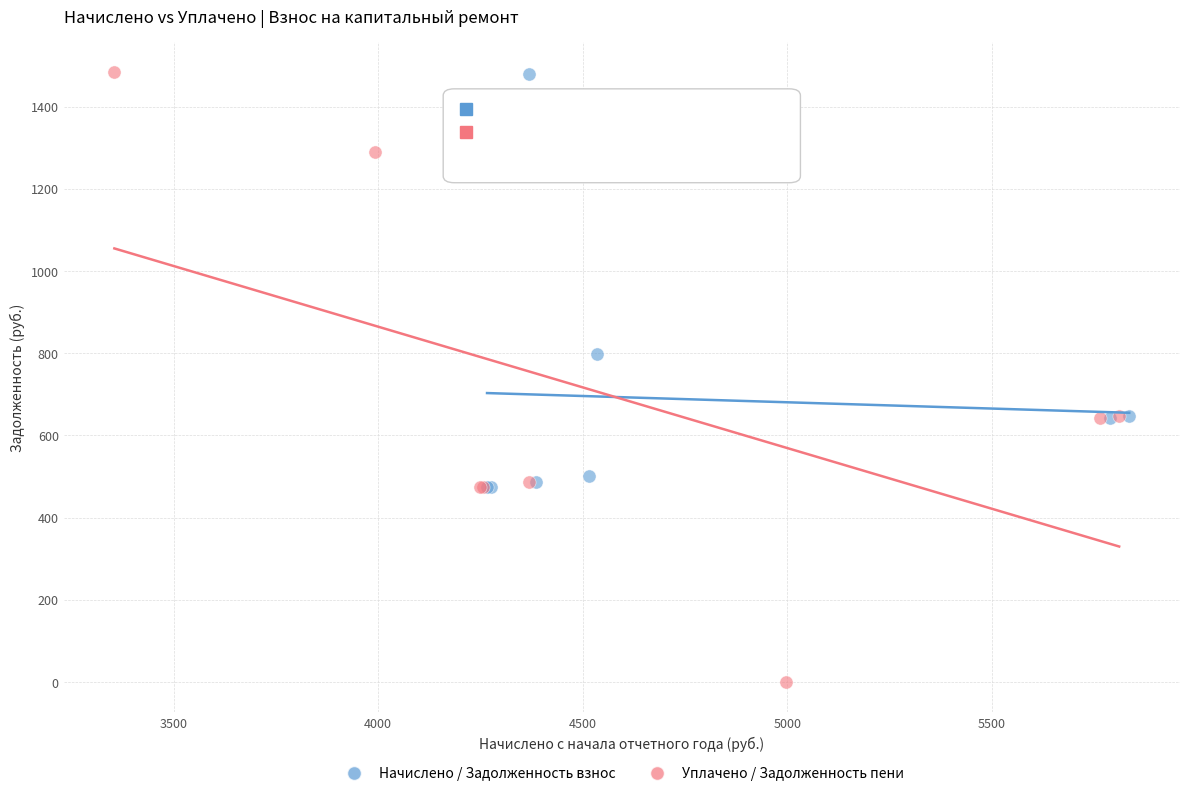

Which series has the largest Y range (max minus min)?

Уплачено / Задолженность пени